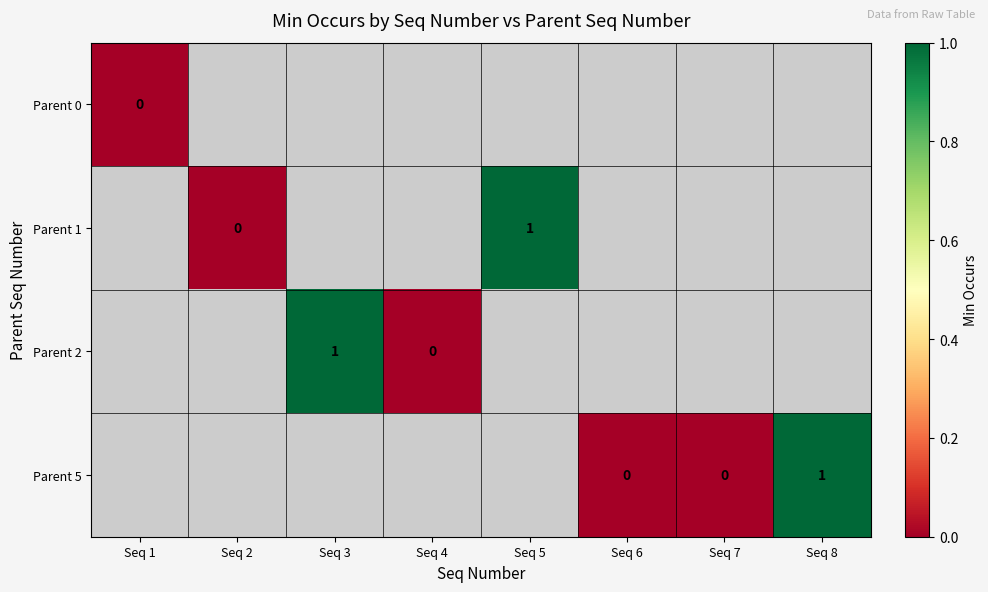

At how many categories does at least one series exceed 0?

3